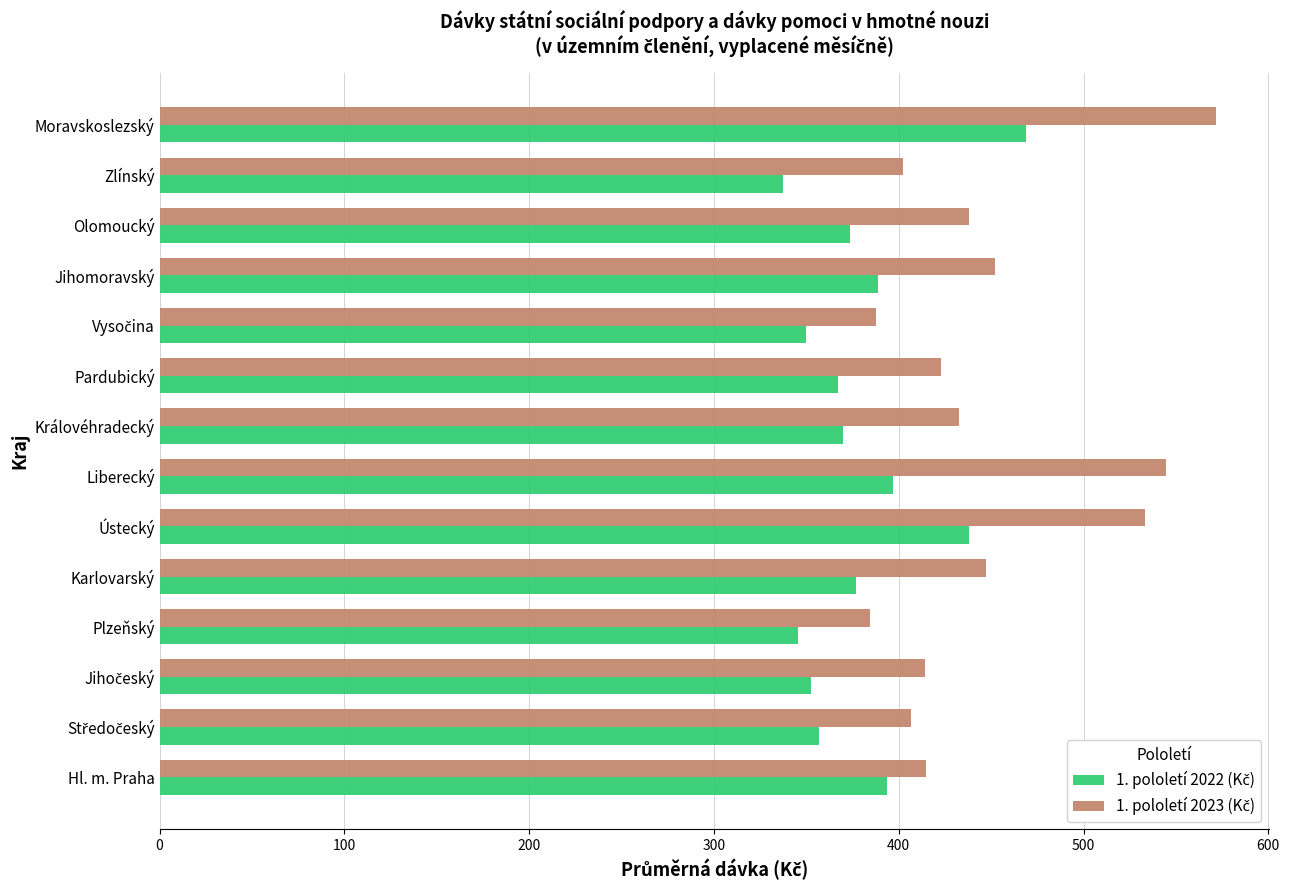

What is the spread (max minus min) of values at Hl. m. Praha?

21.0